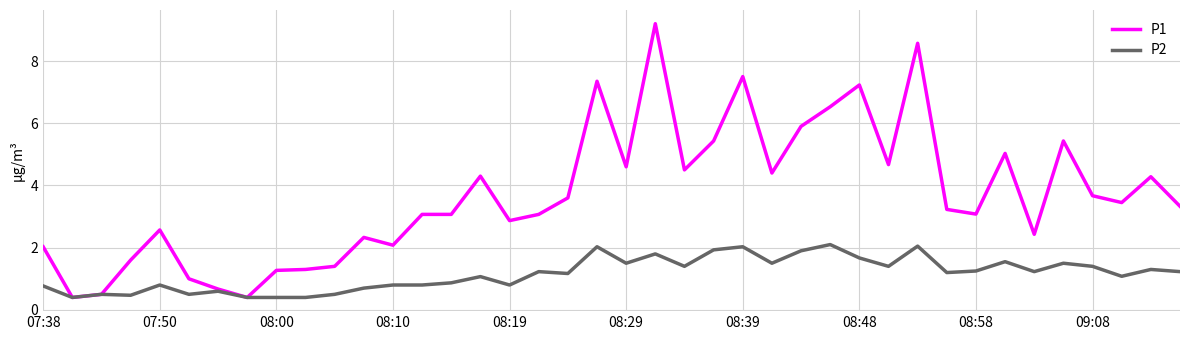

Which series has the largest total across all categories?

P1